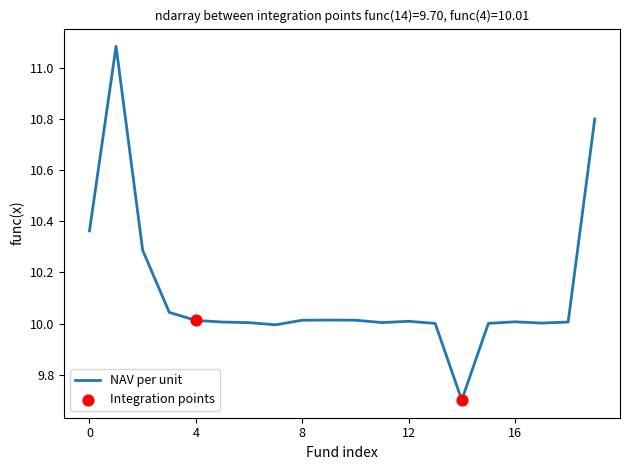

What is the greatest value displayed?

11.1